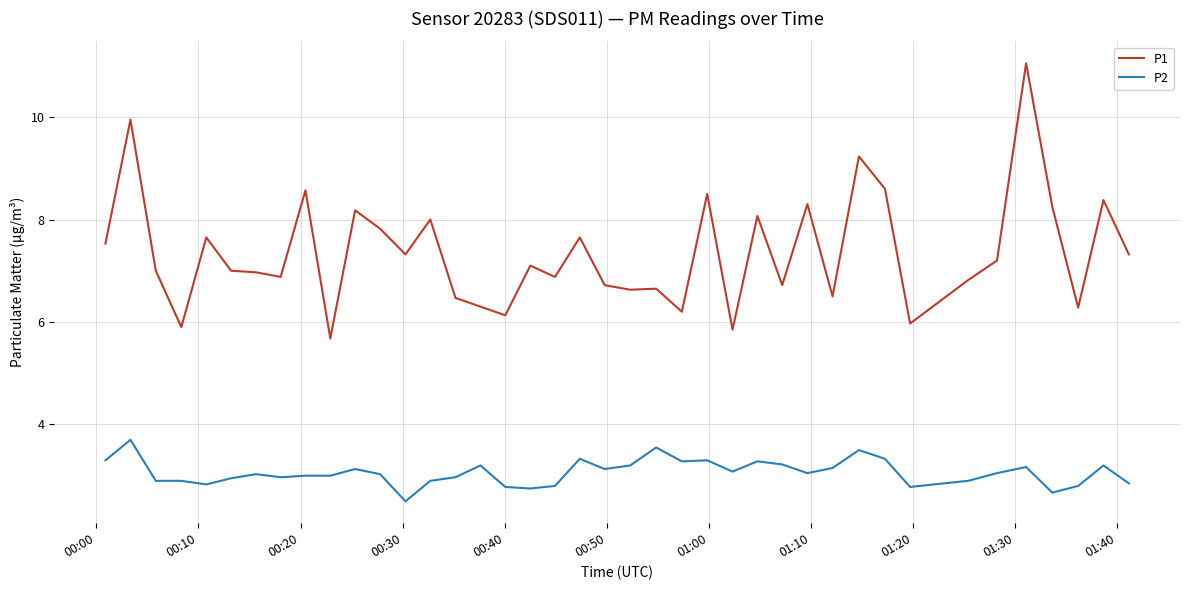

What is the sum of all P1 values?

294.2